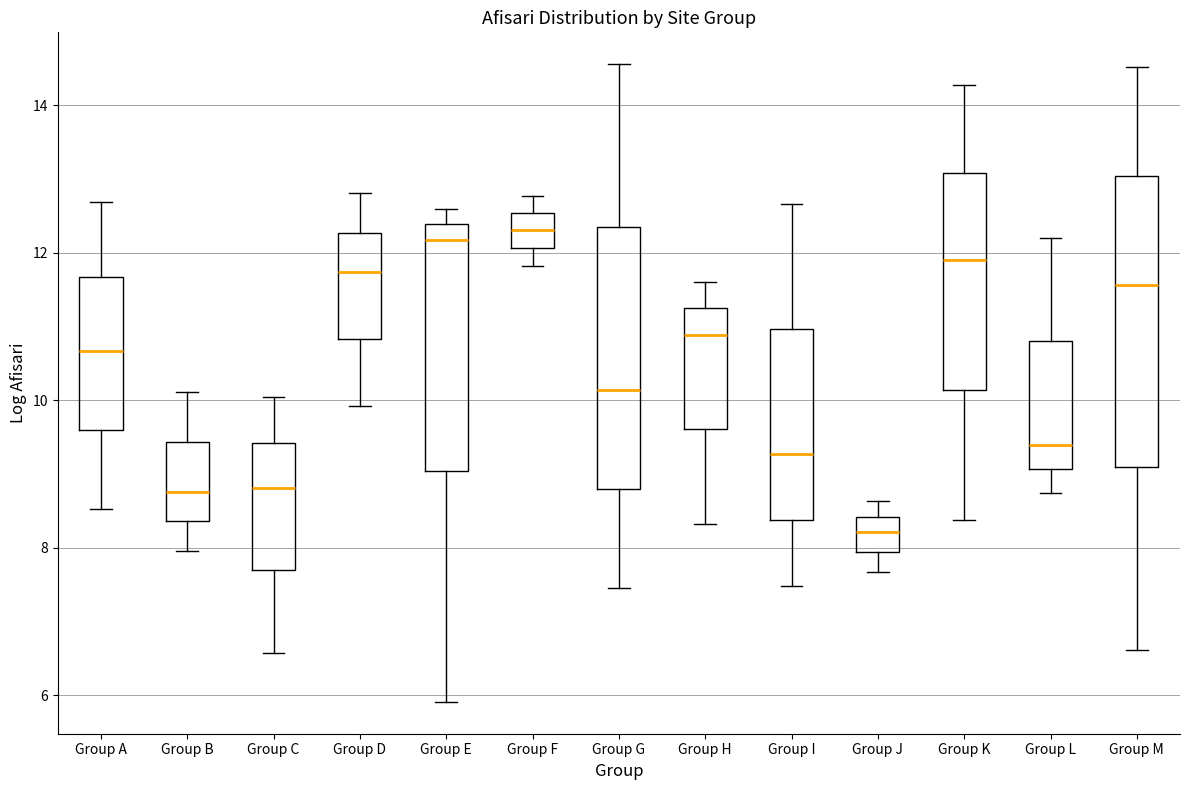

Comparing the boxes themselves (not the whiskers), which one is the tallest?

Group M